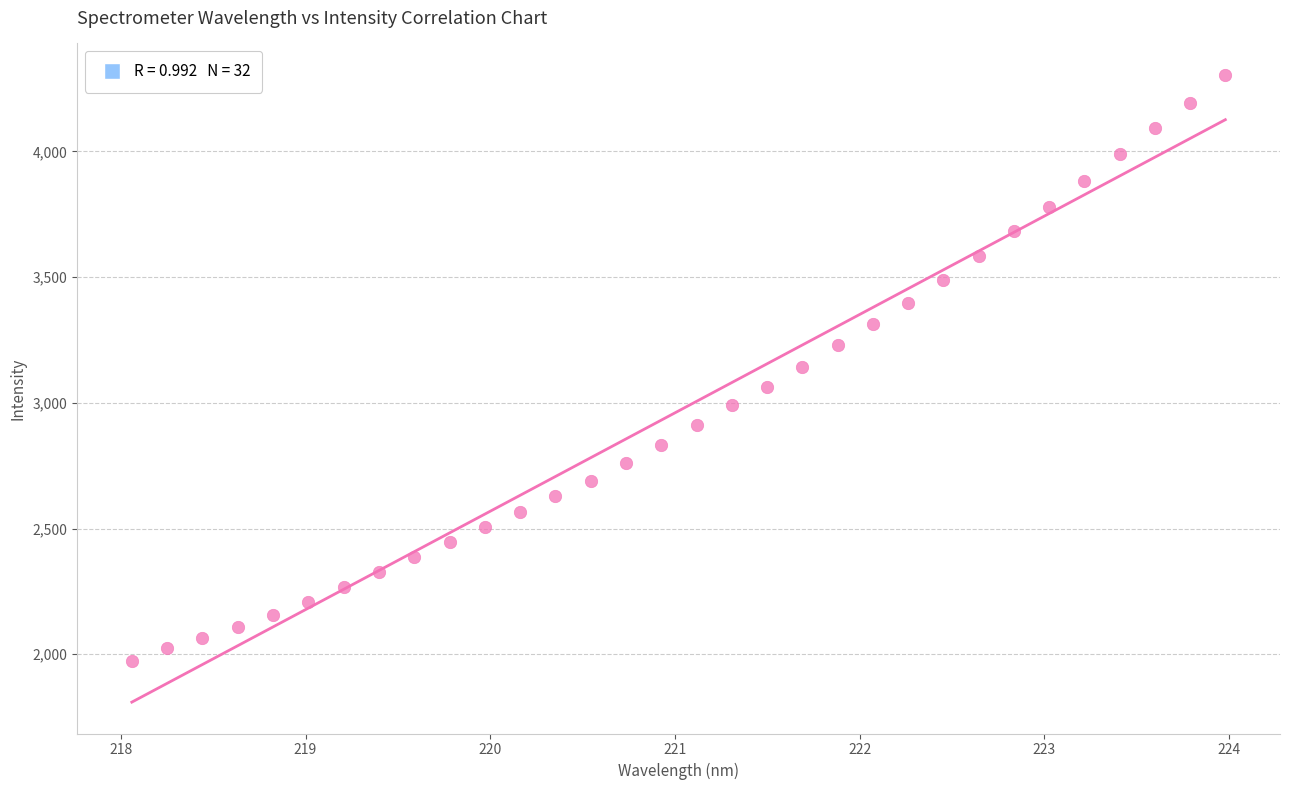

What is the range of Y values (max minus min)?

2331.5